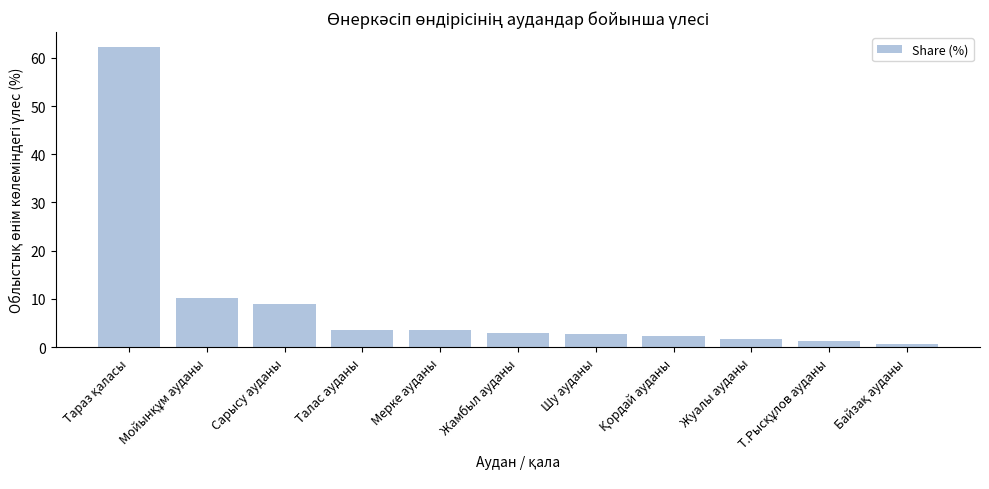

What is the change in value from Сарысу ауданы to Шу ауданы?

-6.2